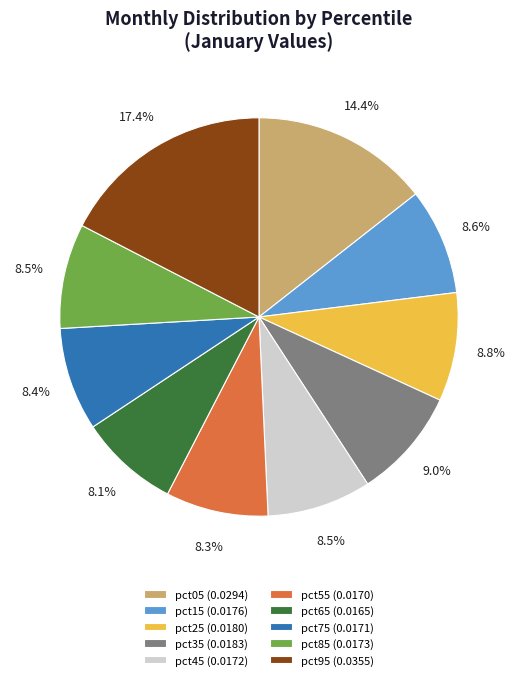

Between pct95 (0.0355) and pct75 (0.0171), which is larger?

pct95 (0.0355)